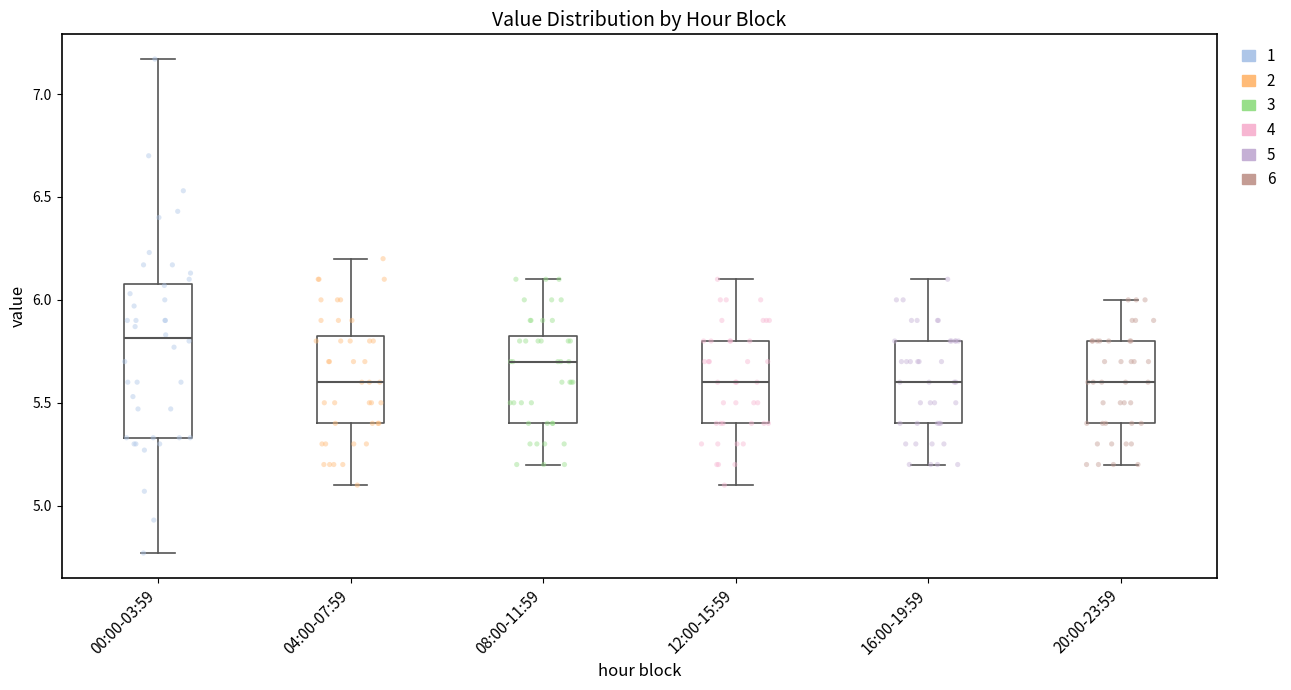

Reading left to right, read every box against the y-axis: the position of its median line, the range the box covers, and the ends of its whiskers. The values are not printed on the chart, so give them approximately, as read against the axis.

00:00-03:59: median 5.80, box 5.35 to 6.10, whiskers 4.75 to 7.15
04:00-07:59: median 5.60, box 5.40 to 5.85, whiskers 5.10 to 6.20
08:00-11:59: median 5.70, box 5.40 to 5.85, whiskers 5.20 to 6.10
12:00-15:59: median 5.60, box 5.40 to 5.80, whiskers 5.10 to 6.10
16:00-19:59: median 5.60, box 5.40 to 5.80, whiskers 5.20 to 6.10
20:00-23:59: median 5.60, box 5.40 to 5.80, whiskers 5.20 to 6.00